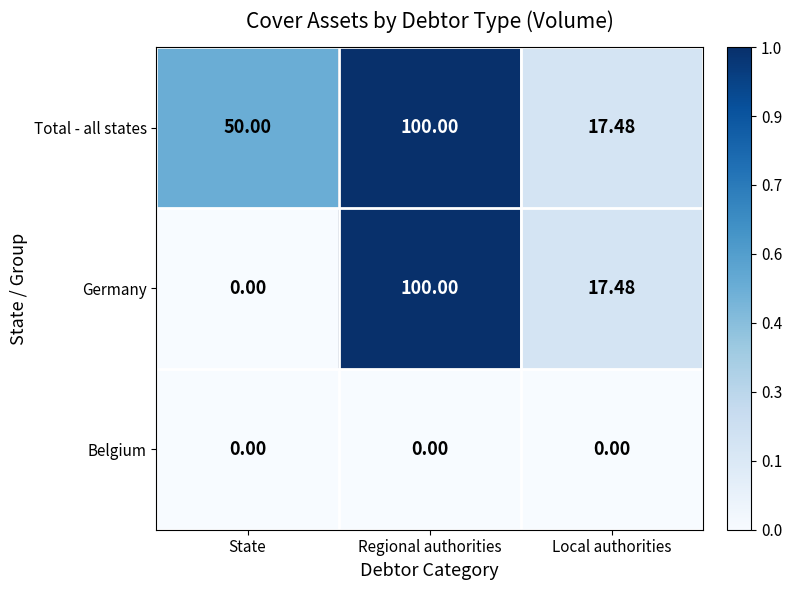

At which label does Total - all states reach its minimum?

Local authorities